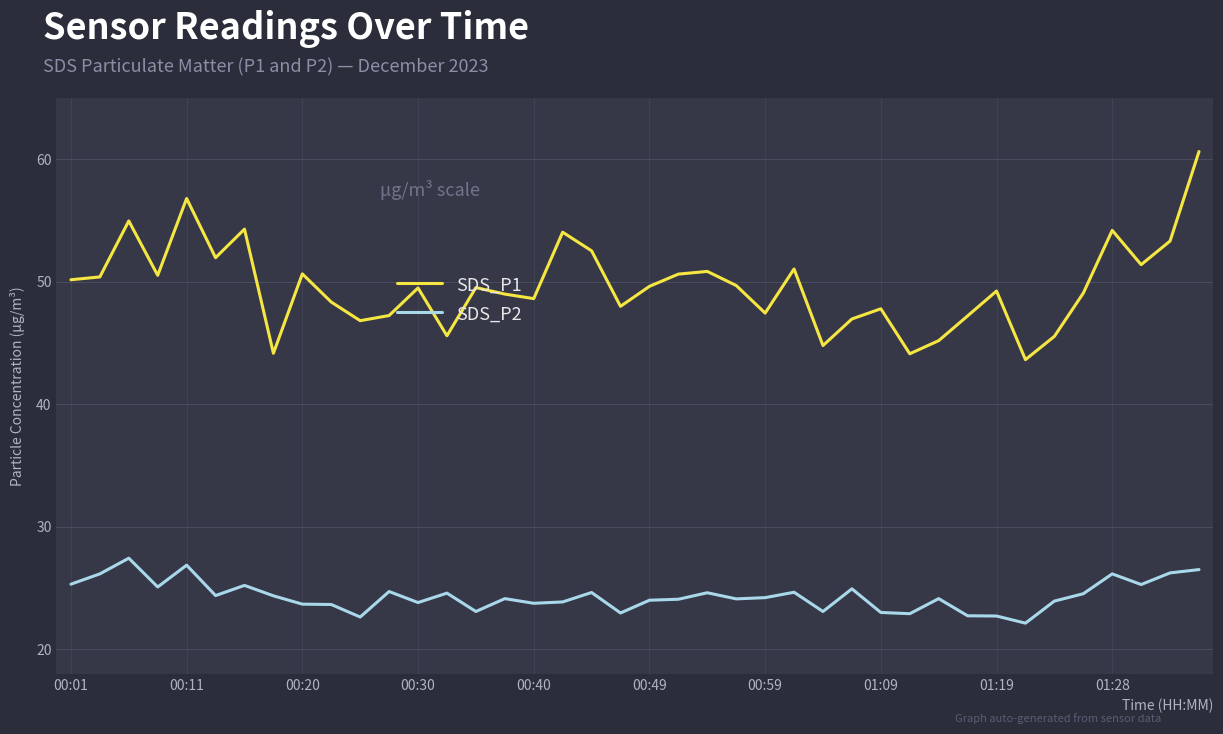

Which series has the largest range (max minus min)?

SDS_P1